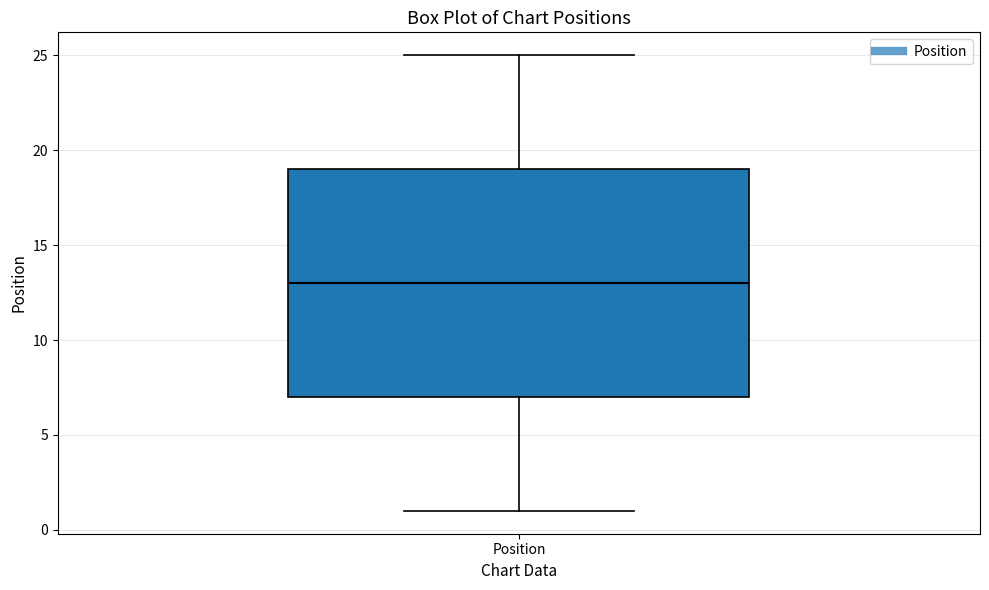

Transcribe this box plot: give where the median line is, the range the box spans, and where the two whiskers end, as read against the y-axis. The values are not printed on the chart, so give them approximately, as read against the axis.

median 13, box 7 to 19, whiskers 1 to 25